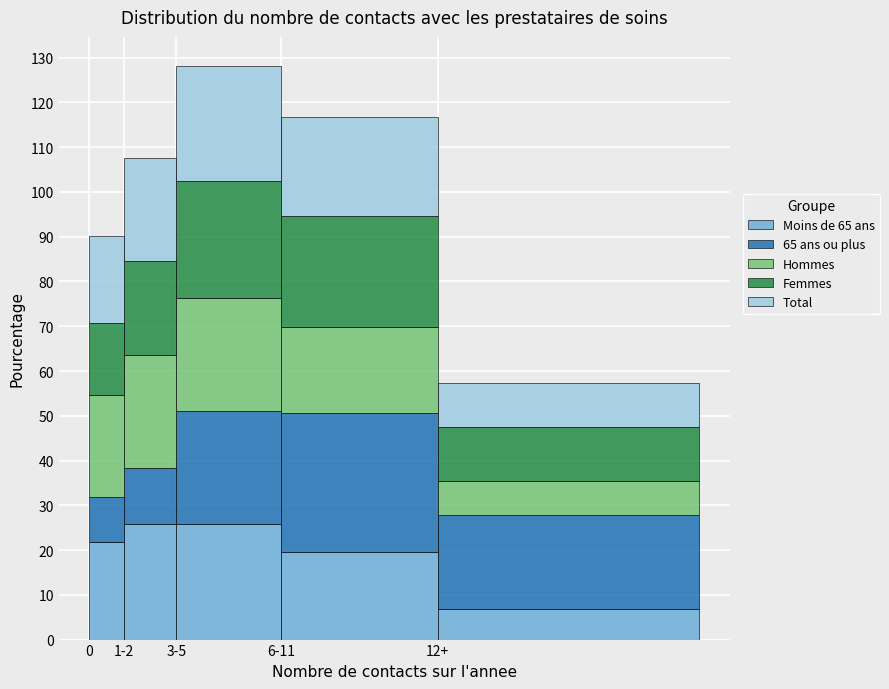

Is it true that Moins de 65 ans equals 38.3 at 0?

False